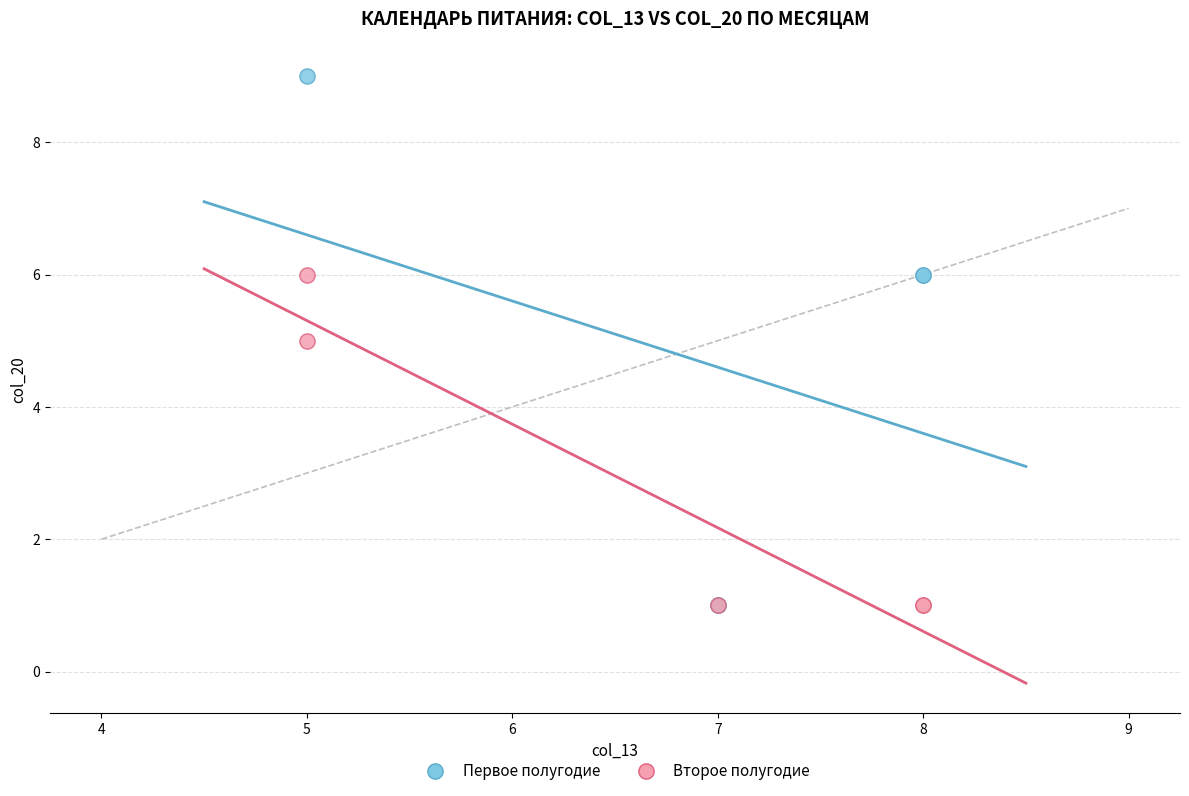

What are all the series names shown in the legend?

Первое полугодие, Второе полугодие